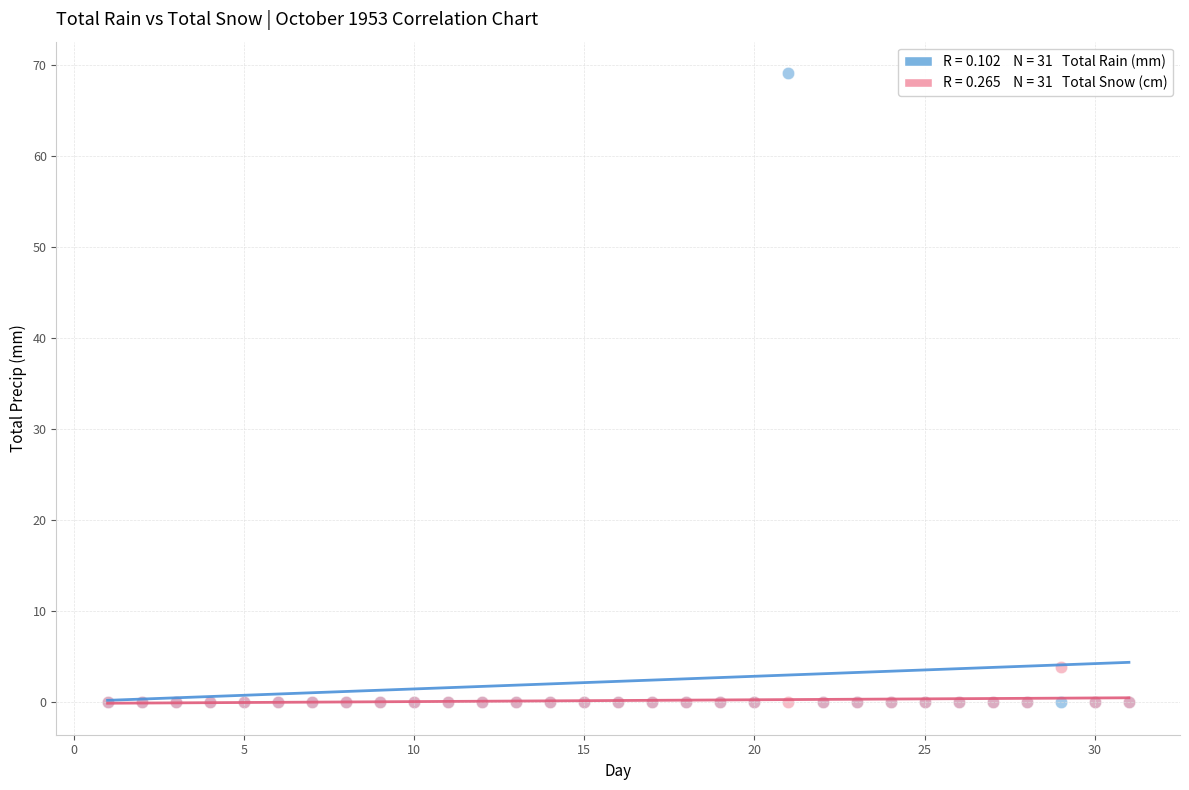

Across all series, what Y value is closest to 34?

3.8